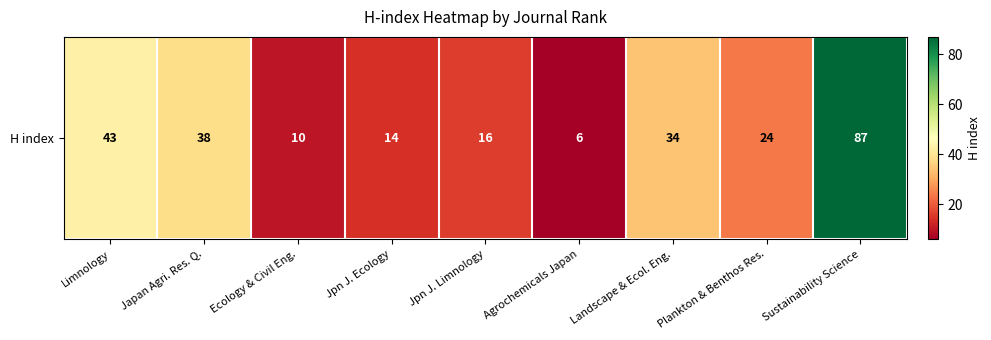

Rank the categories by value from lowest to highest.

Agrochemicals Japan, Ecology & Civil Eng., Jpn J. Ecology, Jpn J. Limnology, Plankton & Benthos Res., Landscape & Ecol. Eng., Japan Agri. Res. Q., Limnology, Sustainability Science